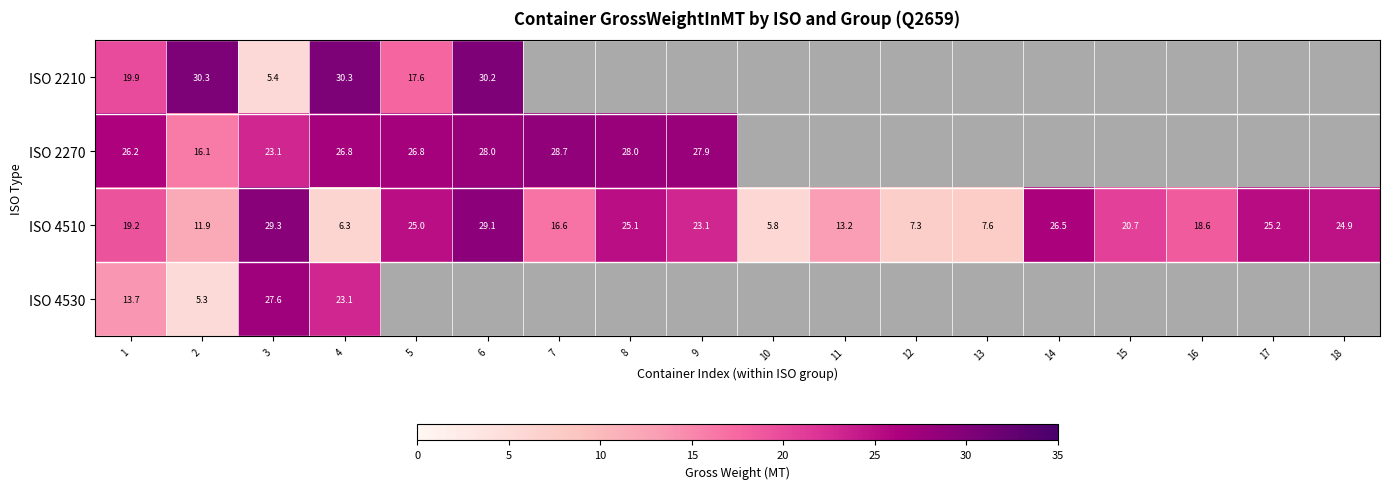

What is the average value of the ISO 4510 series?

18.6